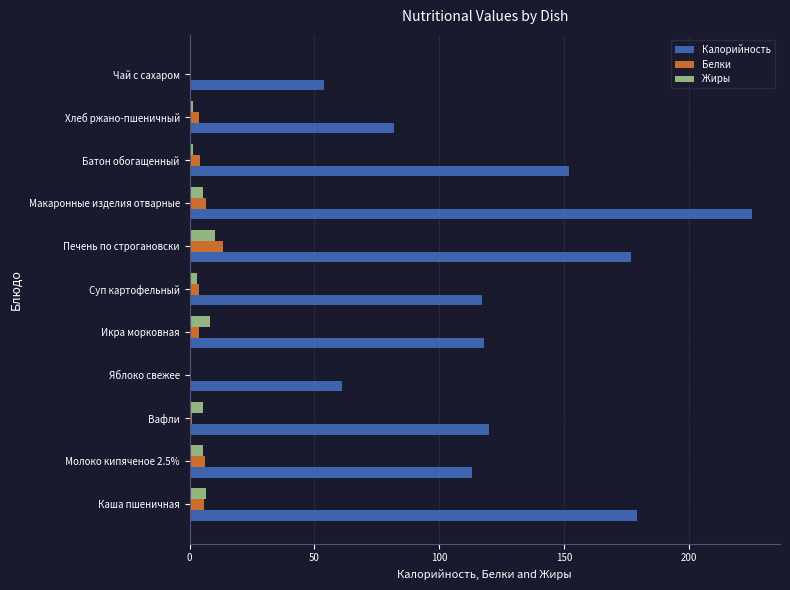

At which category does the chart reach its peak across all series?

Макаронные изделия отварные